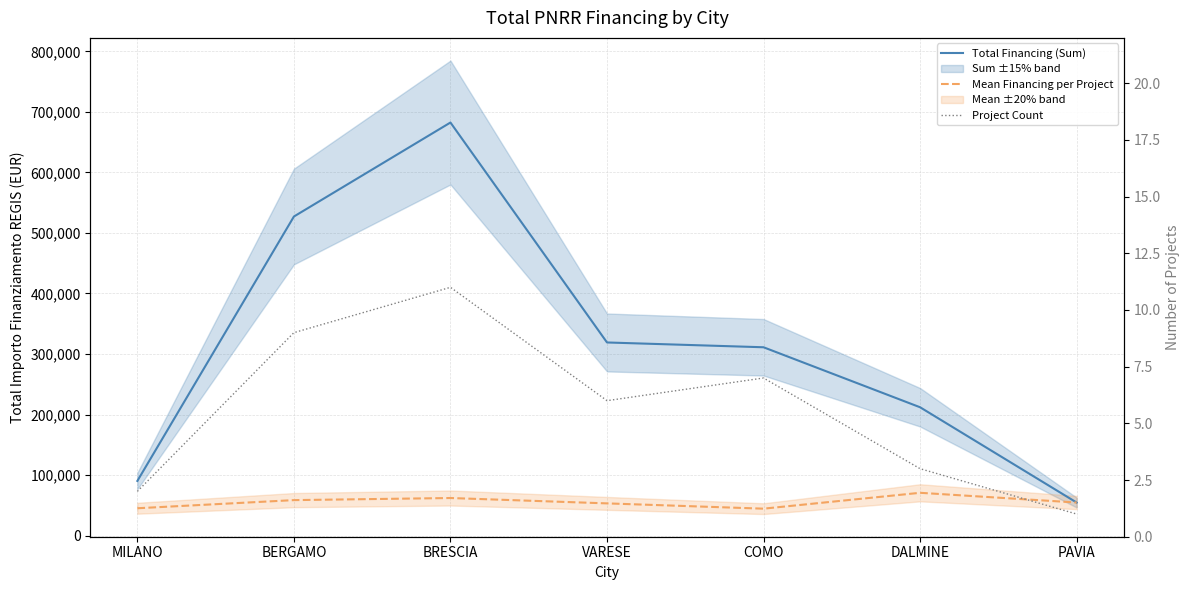

Rank the categories by Project Count value from highest to lowest.

BRESCIA, BERGAMO, COMO, VARESE, DALMINE, MILANO, PAVIA